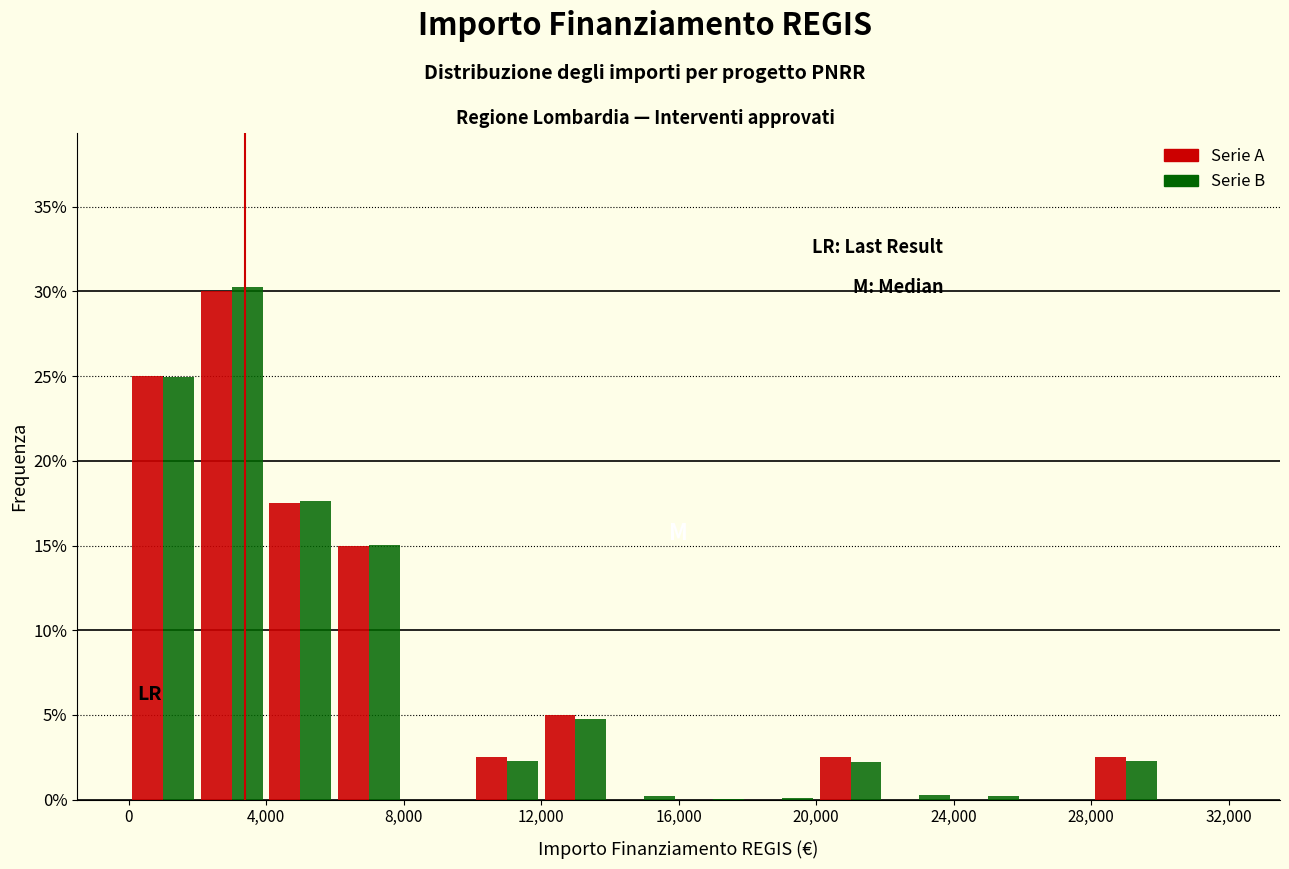

In the Serie A series, which range on the x-axis has the tallest bar?

2000 to 4000